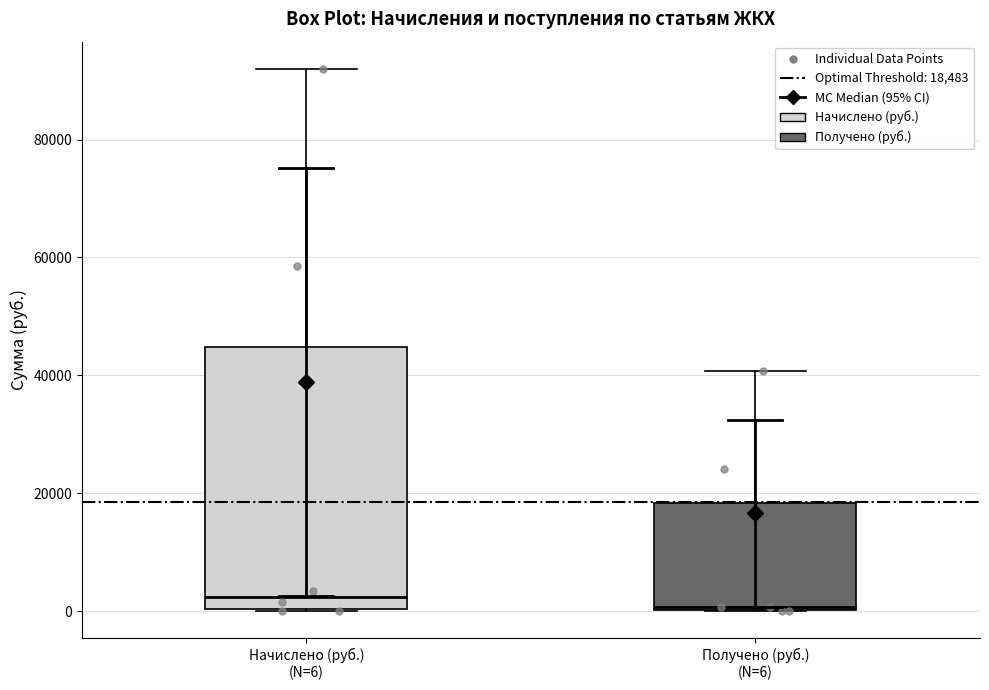

Reading left to right, read every box against the y-axis: the position of its median line, the range the box covers, and the ends of its whiskers. The values are not printed on the chart, so give them approximately, as read against the axis.

Начислено (руб.) (N=6): median 2000, box 0 to 44000, whiskers 0 to 92000
Получено (руб.) (N=6): median 0, box 0 to 18000, whiskers 0 to 40000